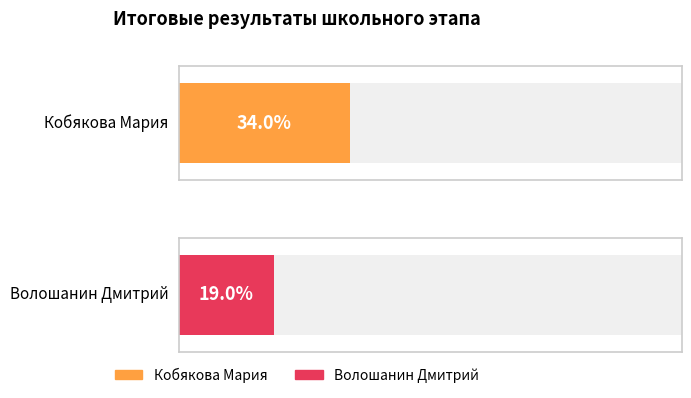

What is the value of the 1st bar from the left?

34